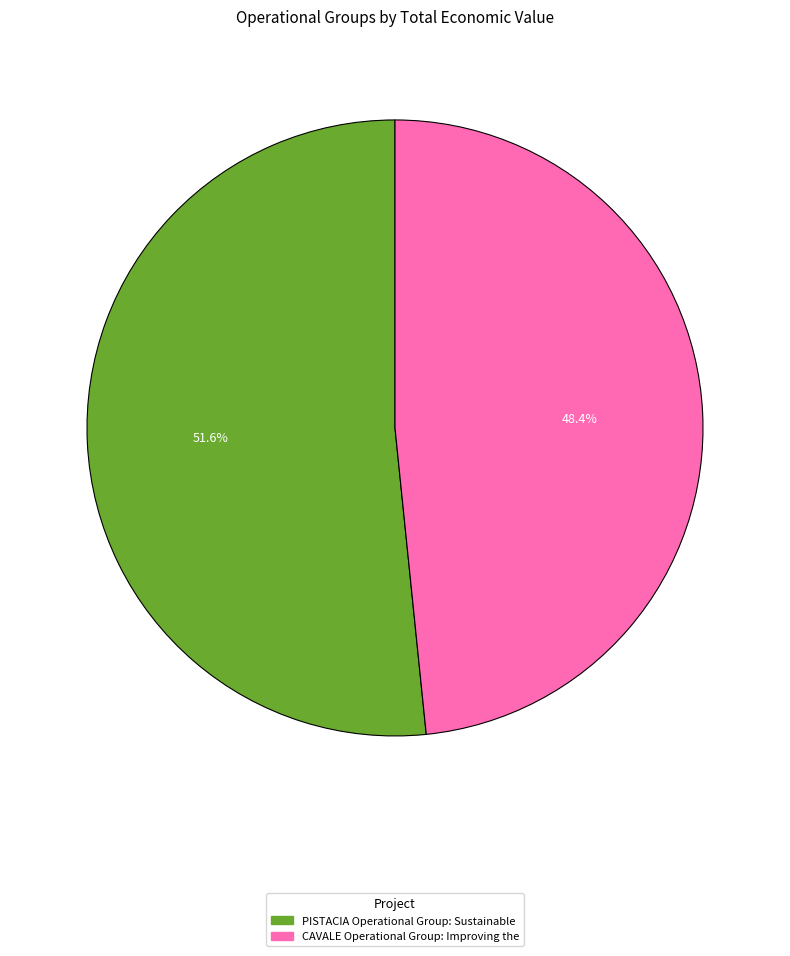

Which slice is the smallest?

CAVALE Operational Group: Improving the